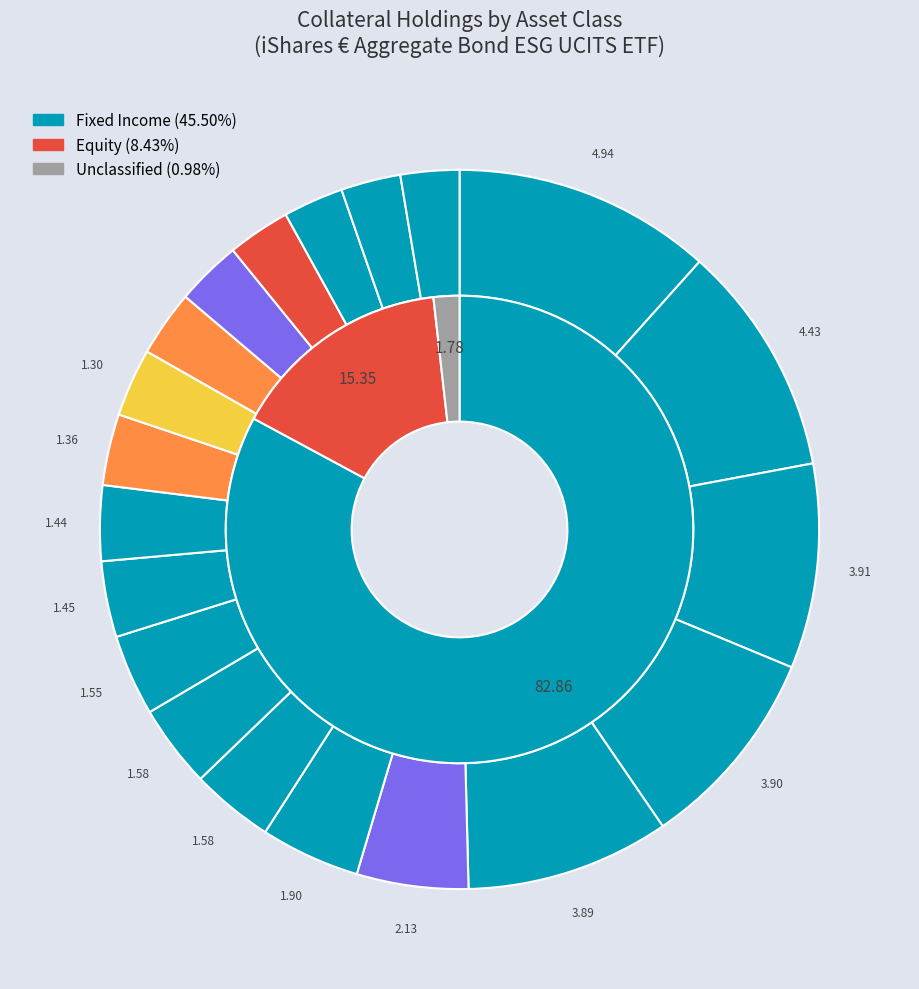

True or false: Canada accounts for 16% of the total.

False